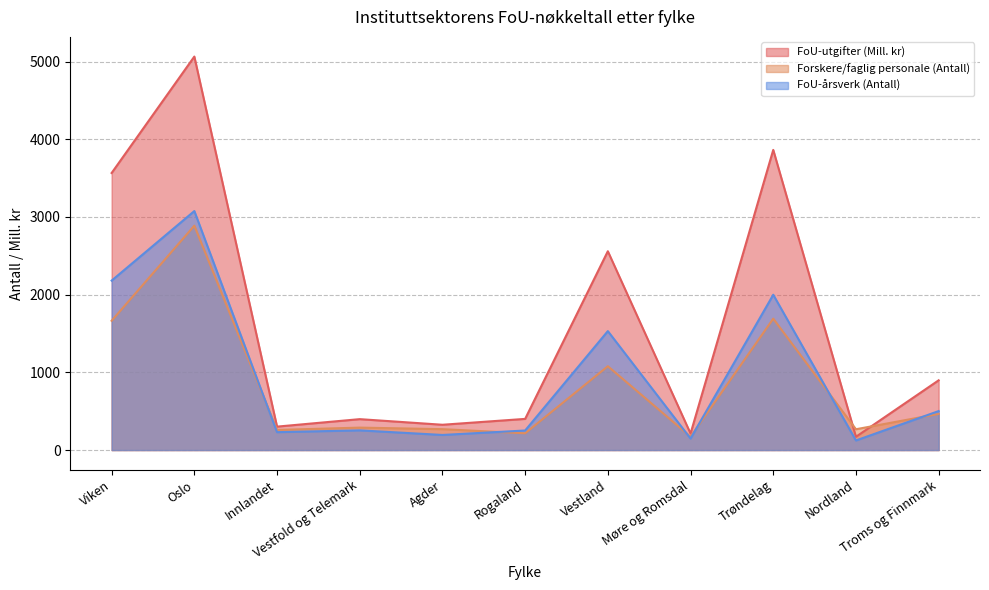

List the labels in order of FoU-utgifter (Mill. kr) value, largest first.

Oslo, Trøndelag, Viken, Vestland, Troms og Finnmark, Rogaland, Vestfold og Telemark, Agder, Innlandet, Møre og Romsdal, Nordland